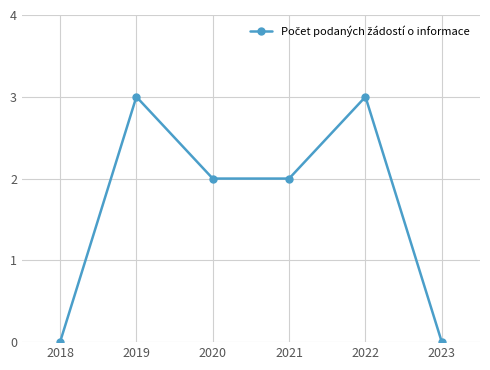

What is the value of the 5th point from the left?

3